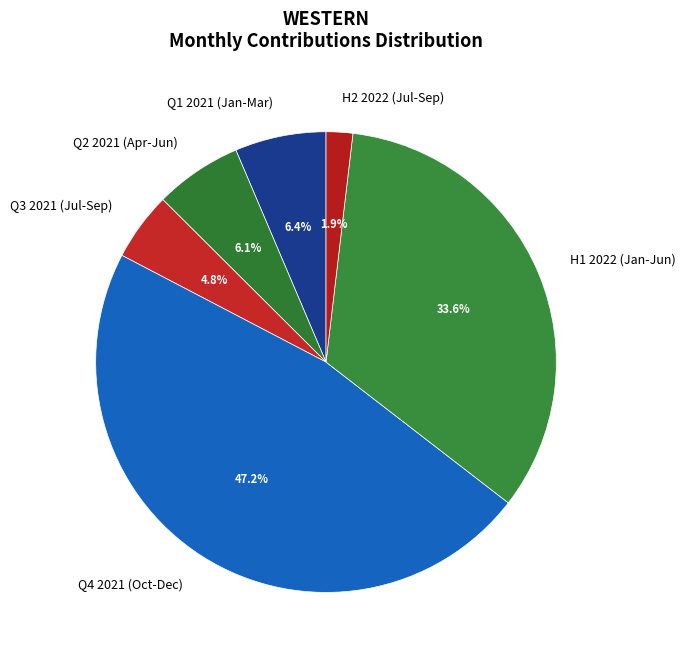

Between H1 2022 (Jan-Jun) and H2 2022 (Jul-Sep), which is larger?

H1 2022 (Jan-Jun)